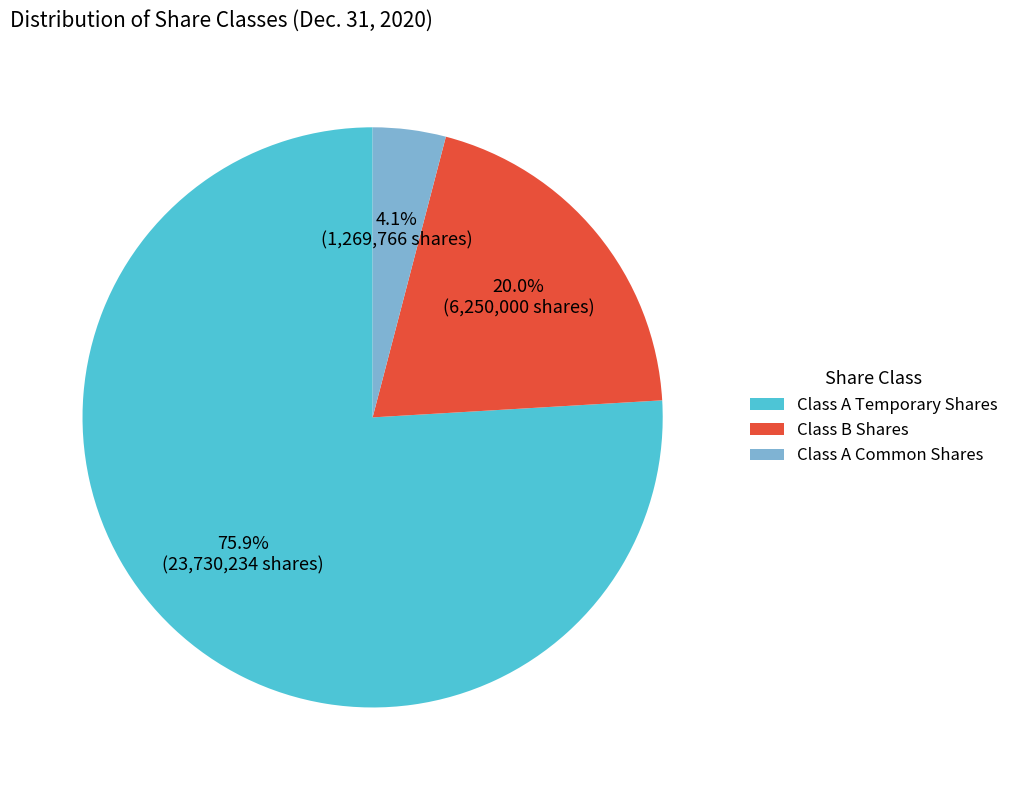

How many segments does this pie chart have?

3